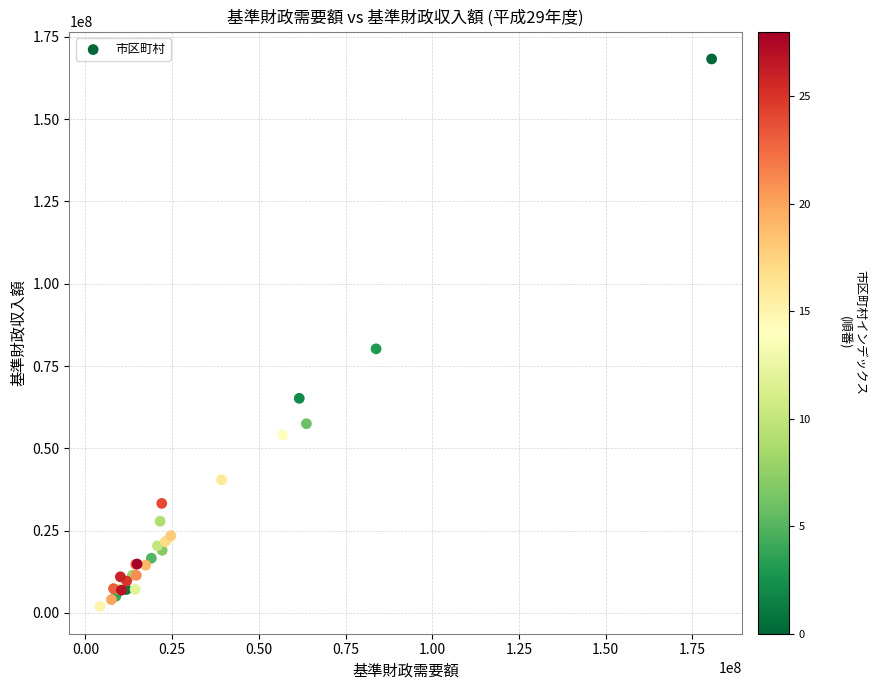

What Y value in the scatter plot is closest to 85132424?

80216739